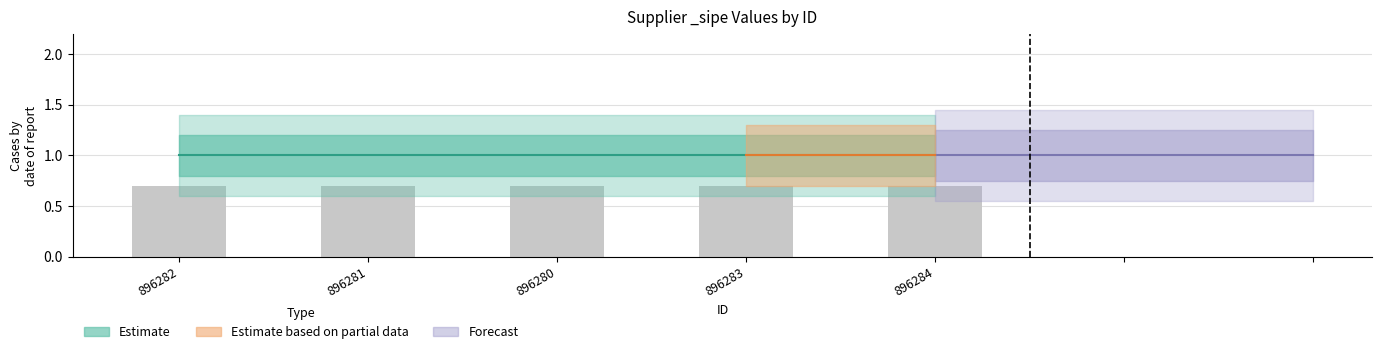

What value does the Estimate series have at 896281?

1.0